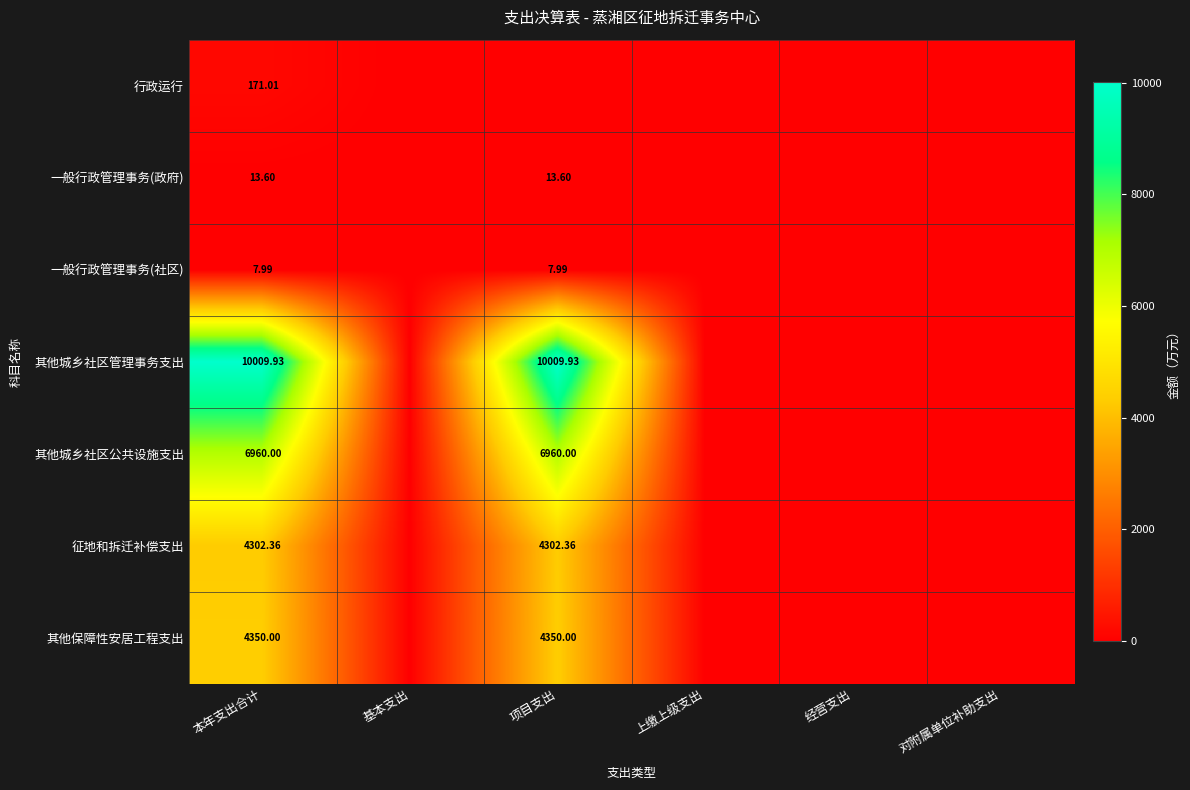

List the series in order of their peak value, lowest first.

一般行政管理事务(社区), 一般行政管理事务(政府), 行政运行, 征地和拆迁补偿支出, 其他保障性安居工程支出, 其他城乡社区公共设施支出, 其他城乡社区管理事务支出